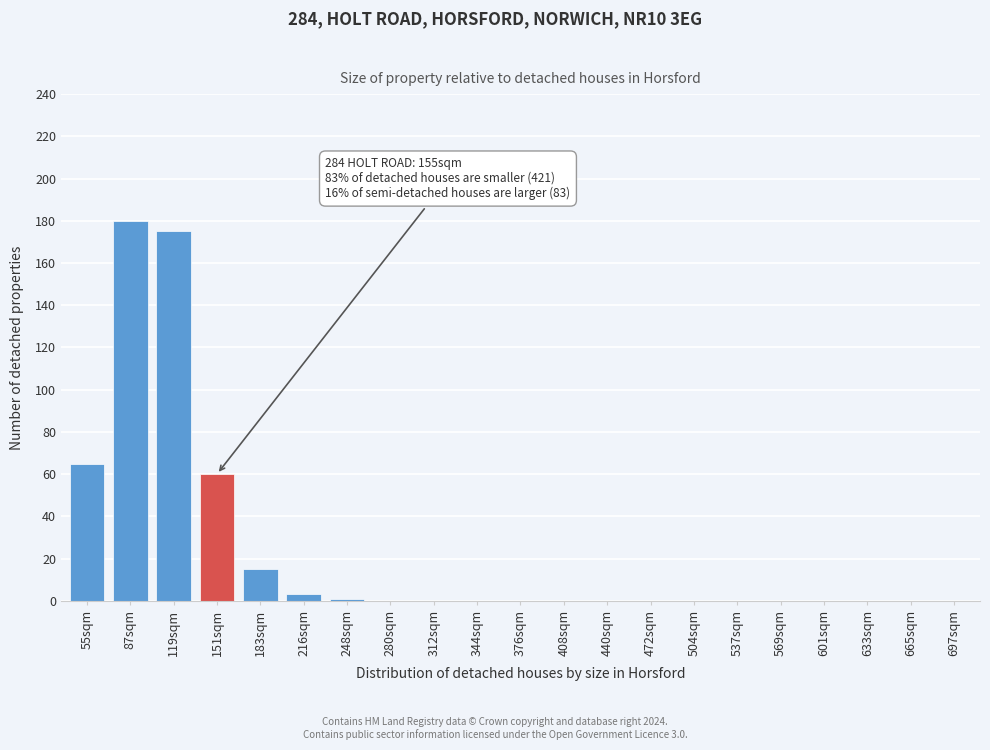

Reading left to right, list all the values displayed in this chart.

55sqm=65	87sqm=180	119sqm=175	151sqm=60	183sqm=15	216sqm=3	248sqm=1	280sqm=0	312sqm=0	344sqm=0	376sqm=0	408sqm=0	440sqm=0	472sqm=0	504sqm=0	537sqm=0	569sqm=0	601sqm=0	633sqm=0	665sqm=0	697sqm=0